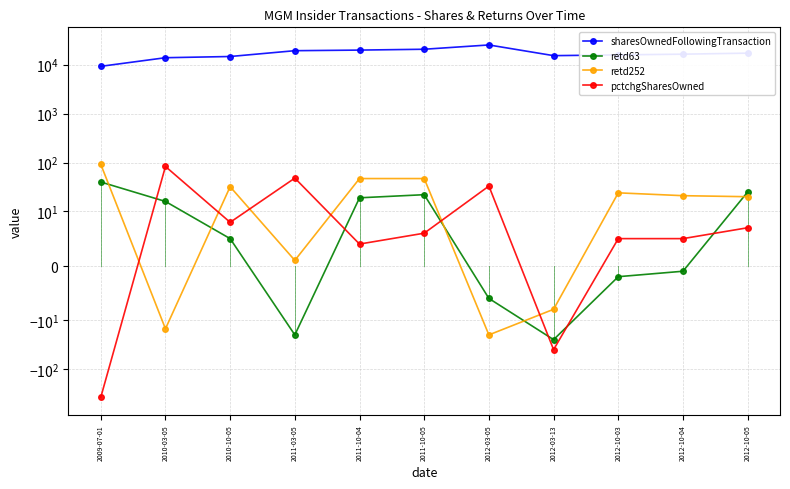

Reading left to right, extract all data points from this chart.

sharesOwnedFollowingTransaction: 9247	13870	14679	19302	19853	20662	25285	15285	15836	16387	17196
retd63: 40	16	5	-20	19	22	-6	-25	-2	-1	25
retd252: 92	-15	32	1	47	47	-20	-8	24	21	20
pctchgSharesOwned: -378	83	8	48	4	6	33	-40	5	5	7